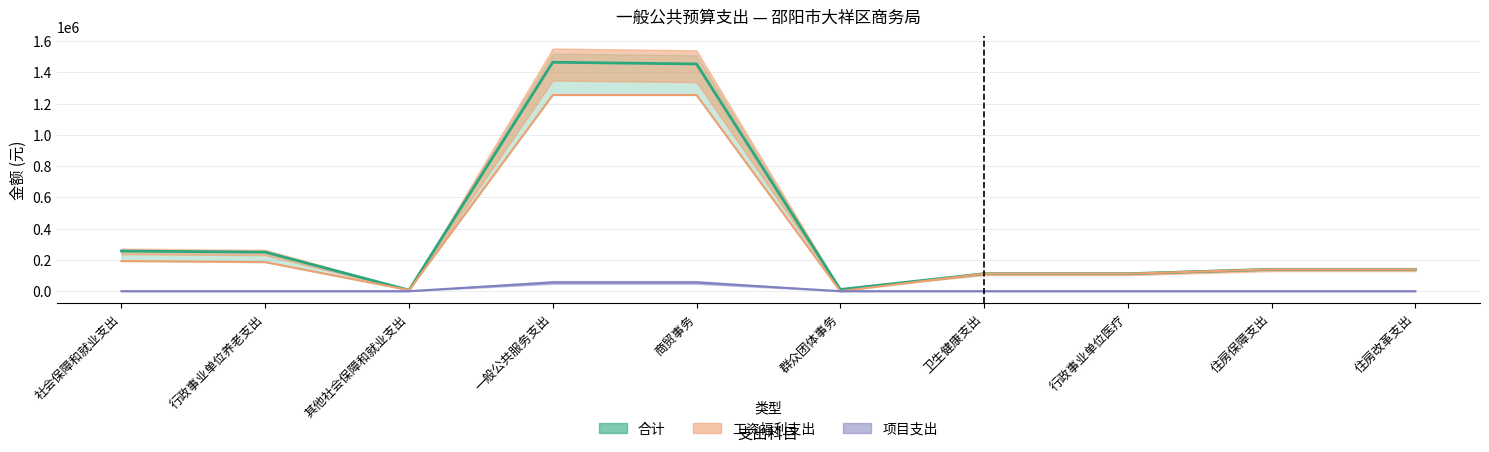

Does the chart have visible grid lines?

Yes